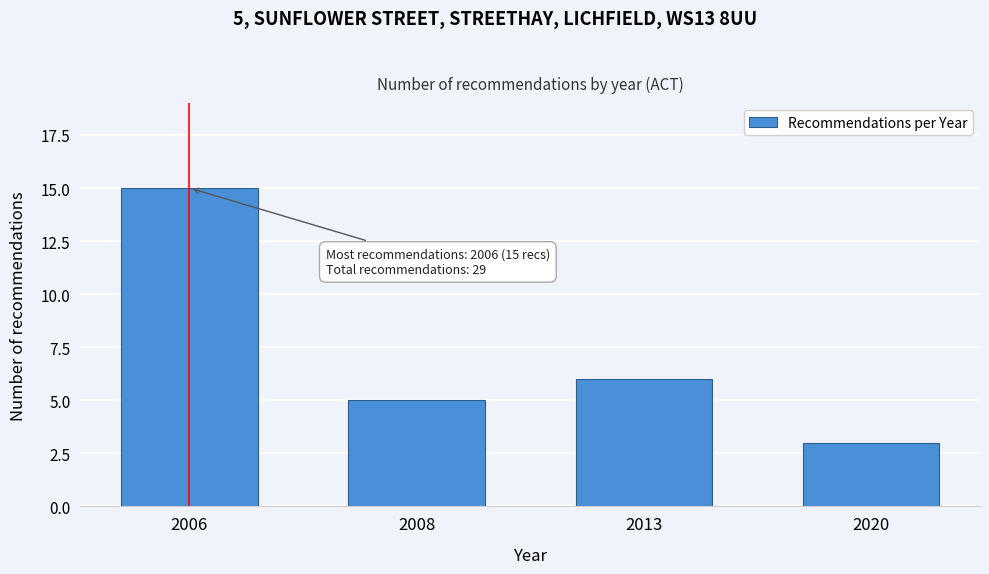

Reading right to left, what are all the values shown in this chart?

2020=3	2013=6	2008=5	2006=15